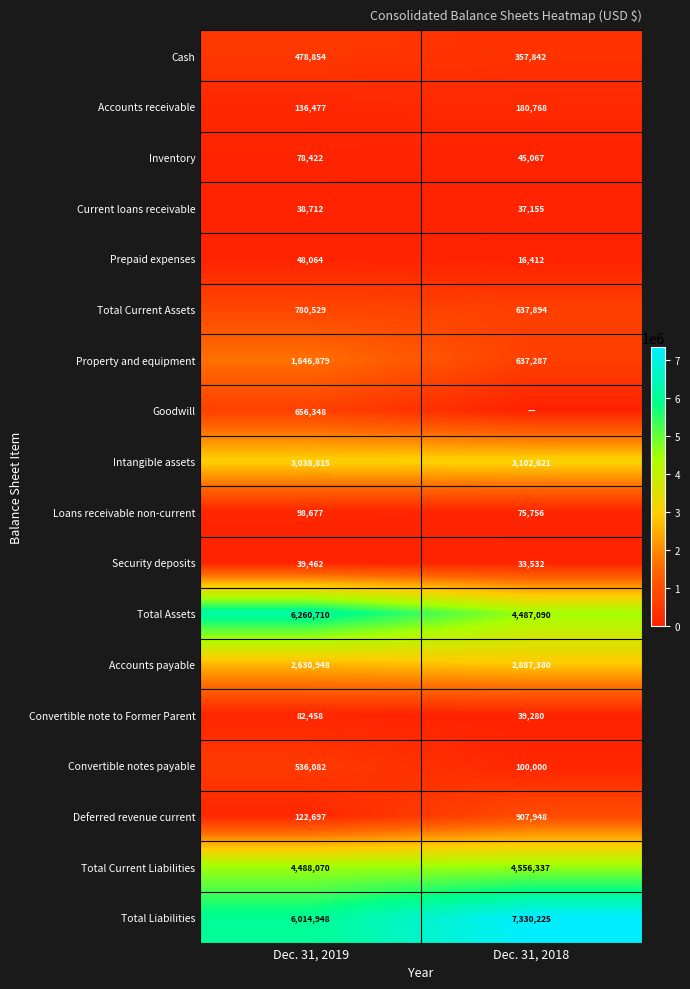

The value of Cash at Dec. 31, 2019 is 272416. True or false?

False